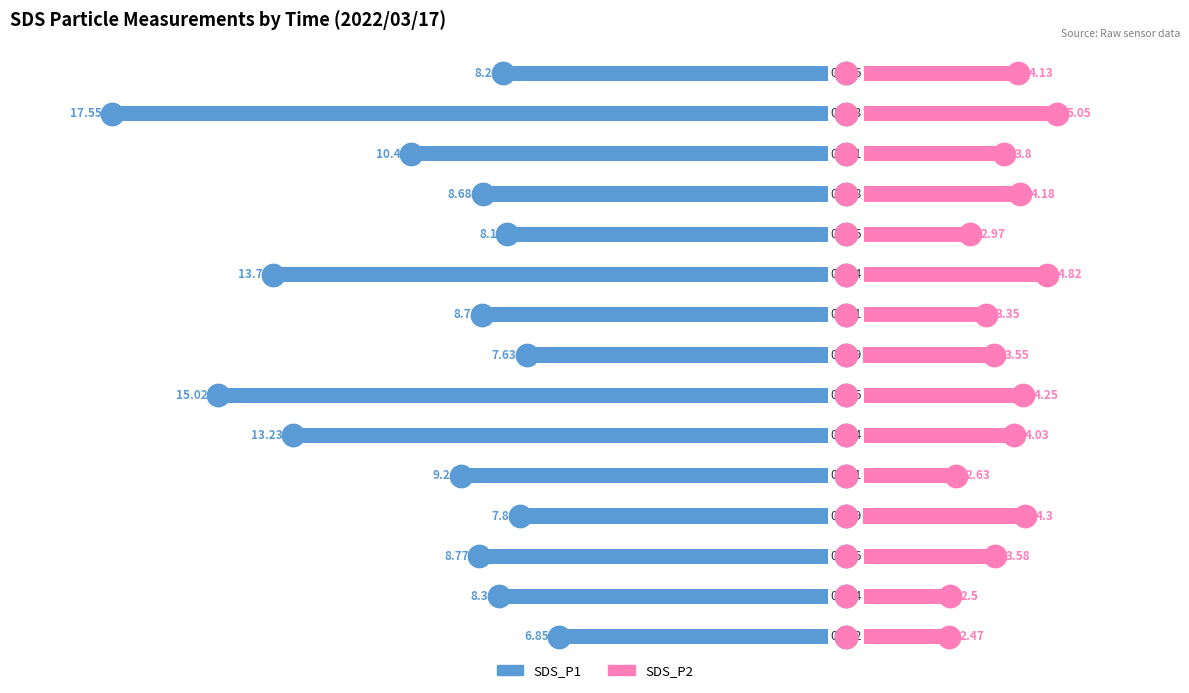

What are all the series names shown in the legend?

SDS_P1, SDS_P2